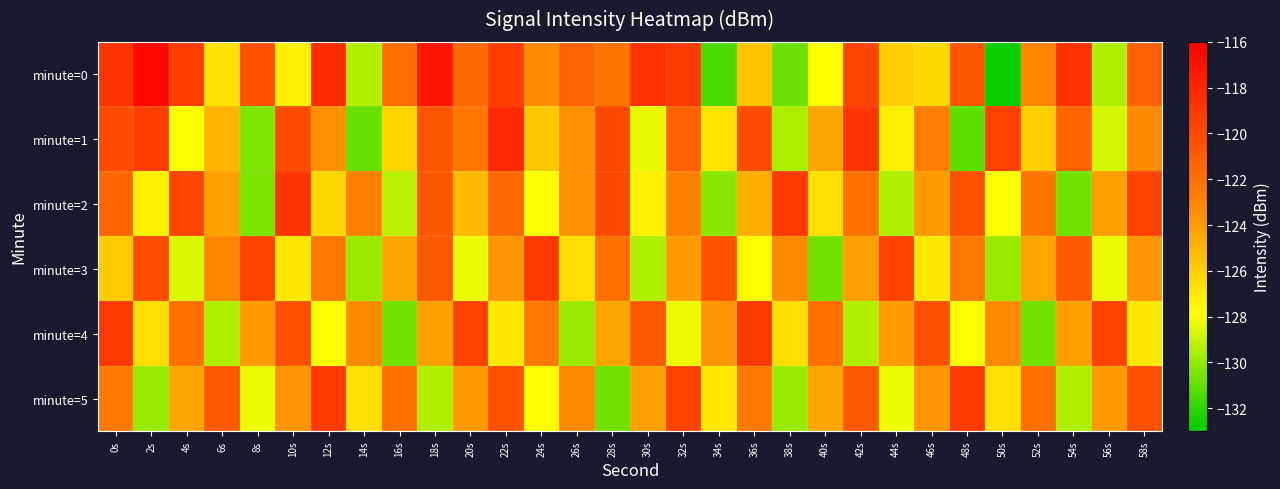

Rank the series at 22s from highest to lowest value.

minute=1, minute=0, minute=5, minute=2, minute=3, minute=4